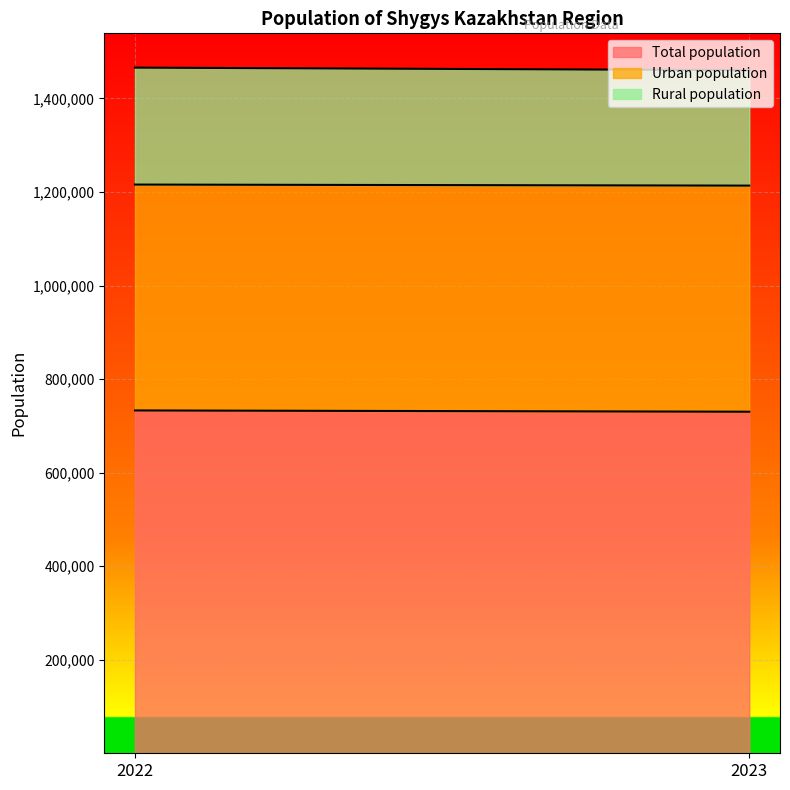

Is it true that Rural population equals 72460 at 2023?

False